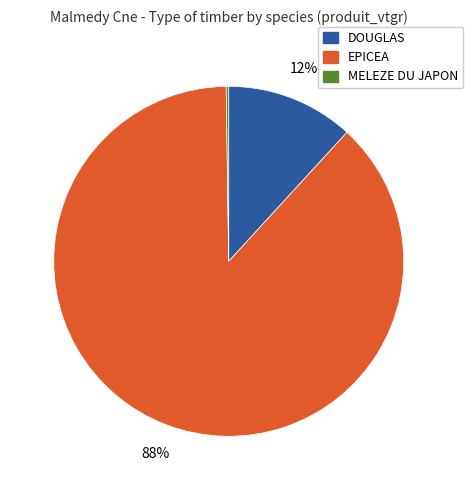

What is the majority slice?

EPICEA